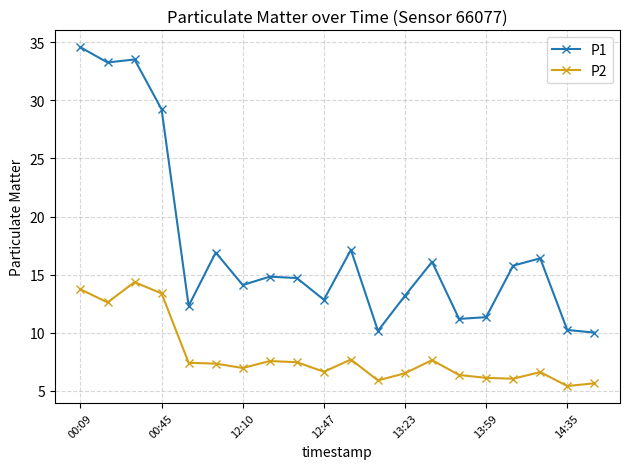

True or false: P2 and P1 cross at least once.

False